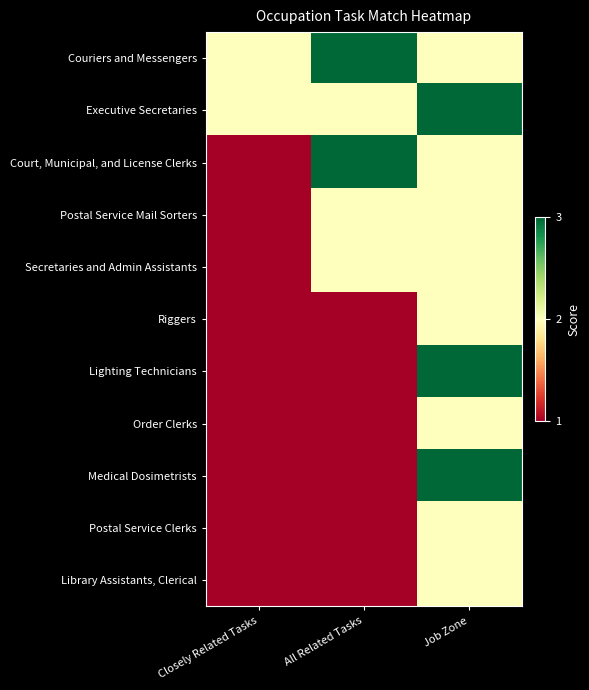

Reading right to left, transcribe all the data shown in this chart.

Couriers and Messengers: Job Zone=2	All Related Tasks=3	Closely Related Tasks=2
Executive Secretaries: Job Zone=3	All Related Tasks=2	Closely Related Tasks=2
Court, Municipal, and License Clerks: Job Zone=2	All Related Tasks=3	Closely Related Tasks=1
Postal Service Mail Sorters: Job Zone=2	All Related Tasks=2	Closely Related Tasks=1
Secretaries and Admin Assistants: Job Zone=2	All Related Tasks=2	Closely Related Tasks=1
Riggers: Job Zone=2	All Related Tasks=1	Closely Related Tasks=1
Lighting Technicians: Job Zone=3	All Related Tasks=1	Closely Related Tasks=1
Order Clerks: Job Zone=2	All Related Tasks=1	Closely Related Tasks=1
Medical Dosimetrists: Job Zone=3	All Related Tasks=1	Closely Related Tasks=1
Postal Service Clerks: Job Zone=2	All Related Tasks=1	Closely Related Tasks=1
Library Assistants, Clerical: Job Zone=2	All Related Tasks=1	Closely Related Tasks=1